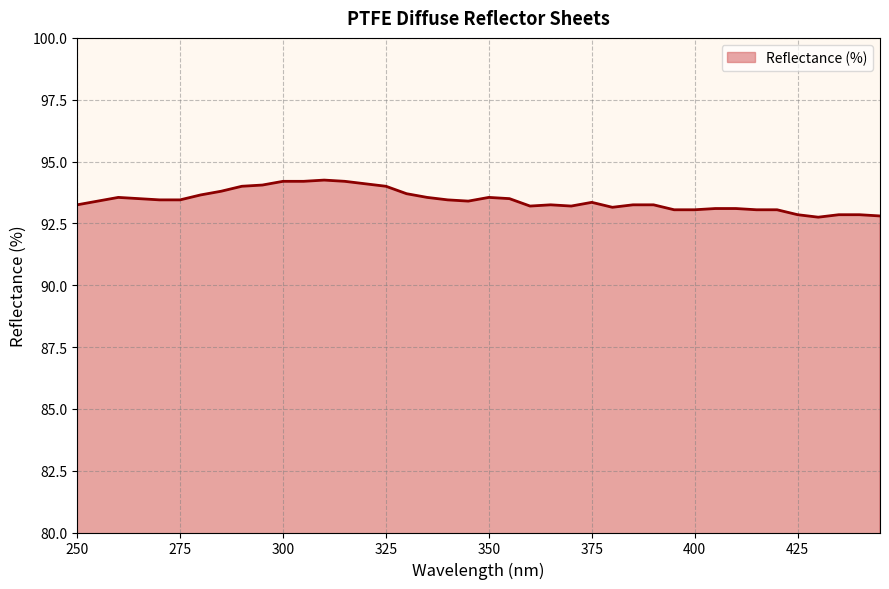

How many lines are shown in the chart?

1